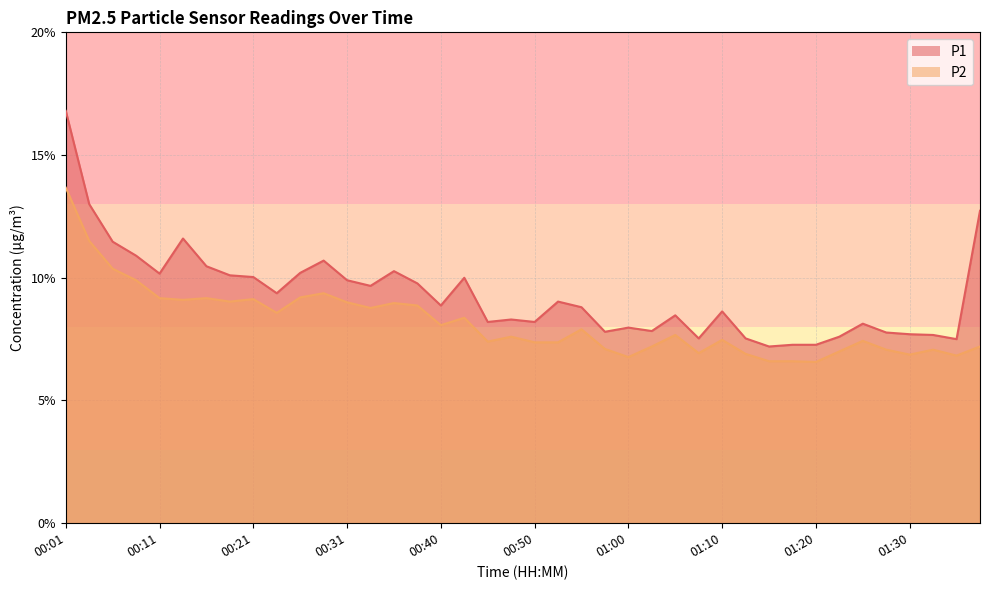

Reading left to right, list all the values displayed in this chart.

P1: 16.8	13.0	11.5	10.9	10.2	11.6	10.5	10.1	10.0	9.4	10.2	10.7	9.9	9.7	10.3	9.8	8.9	10.0	8.2	8.3	8.2	9.0	8.8	7.8	8.0	7.8	8.5	7.5	8.6	7.5	7.2	7.3	7.3	7.6	8.1	7.8	7.7	7.7	7.5	12.7
P2: 13.7	11.5	10.4	9.9	9.2	9.1	9.2	9.0	9.1	8.6	9.2	9.4	9.0	8.8	9.0	8.9	8.1	8.4	7.4	7.6	7.4	7.4	7.9	7.1	6.8	7.2	7.7	6.9	7.5	6.9	6.6	6.6	6.6	7.0	7.4	7.1	6.9	7.1	6.8	7.2